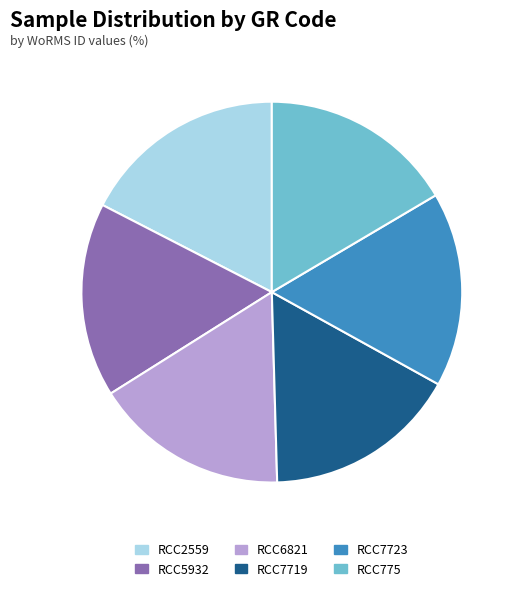

How many segments does this pie chart have?

6